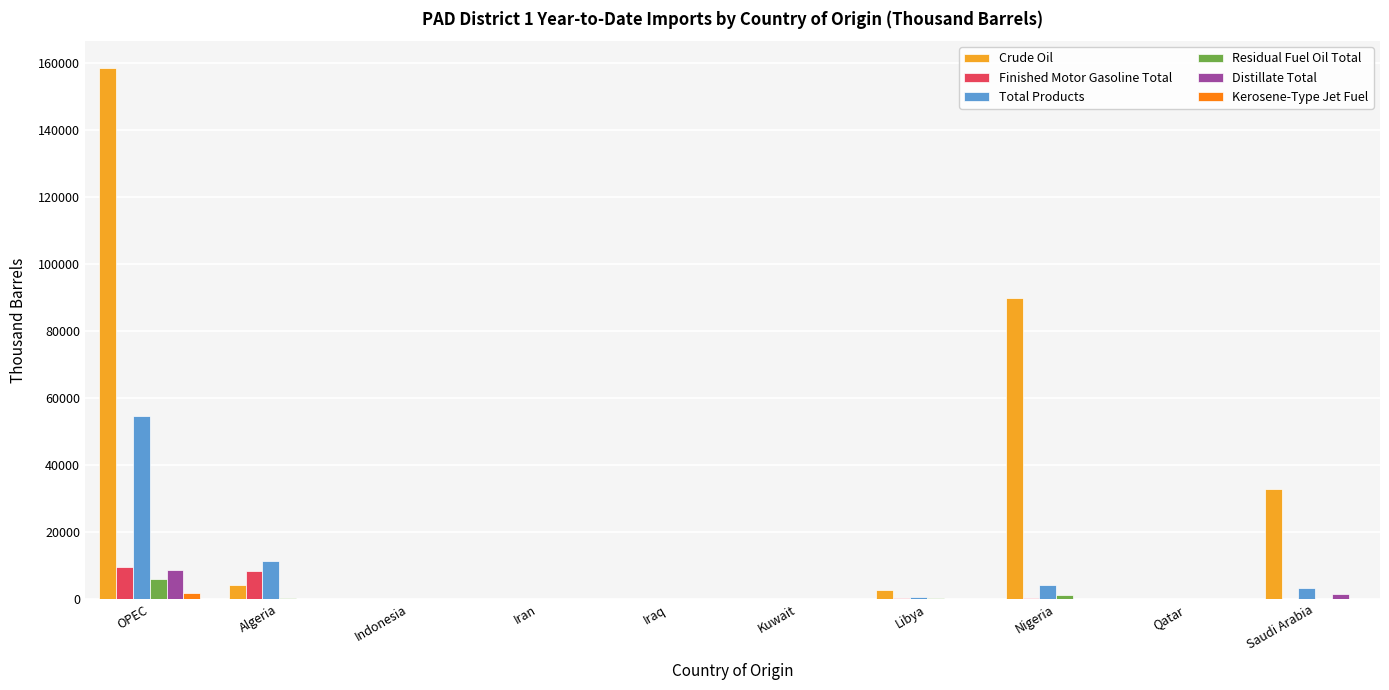

At which category is the sum across all series the highest?

OPEC